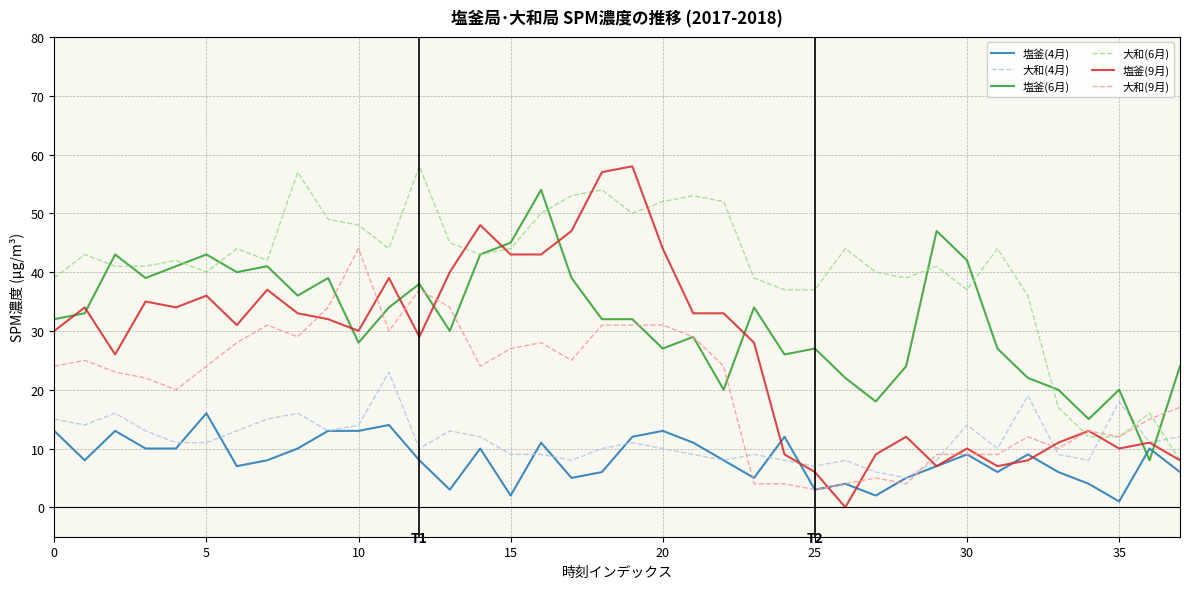

Which series has the largest range (max minus min)?

塩釜(9月)